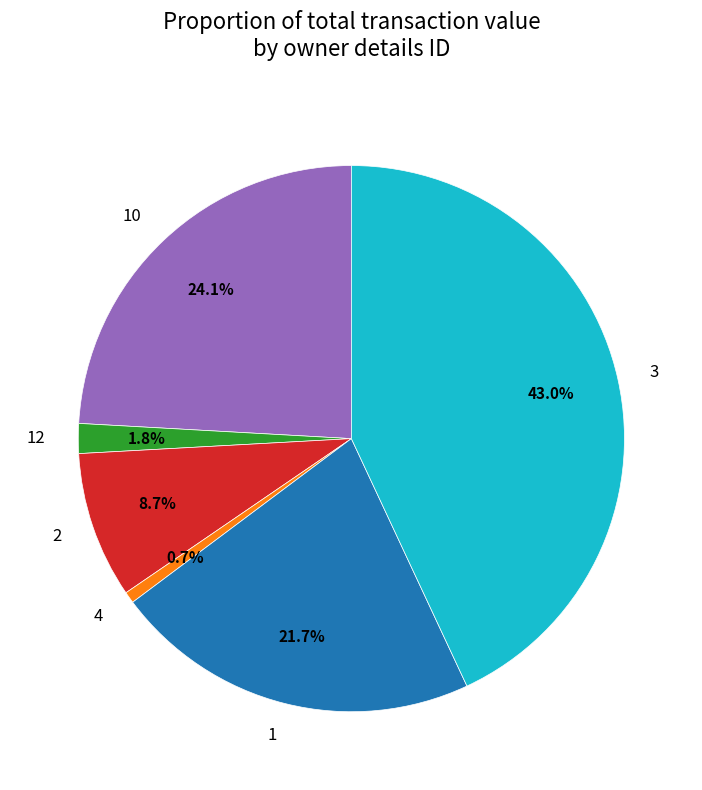

Between 10 and 2, which is larger?

10